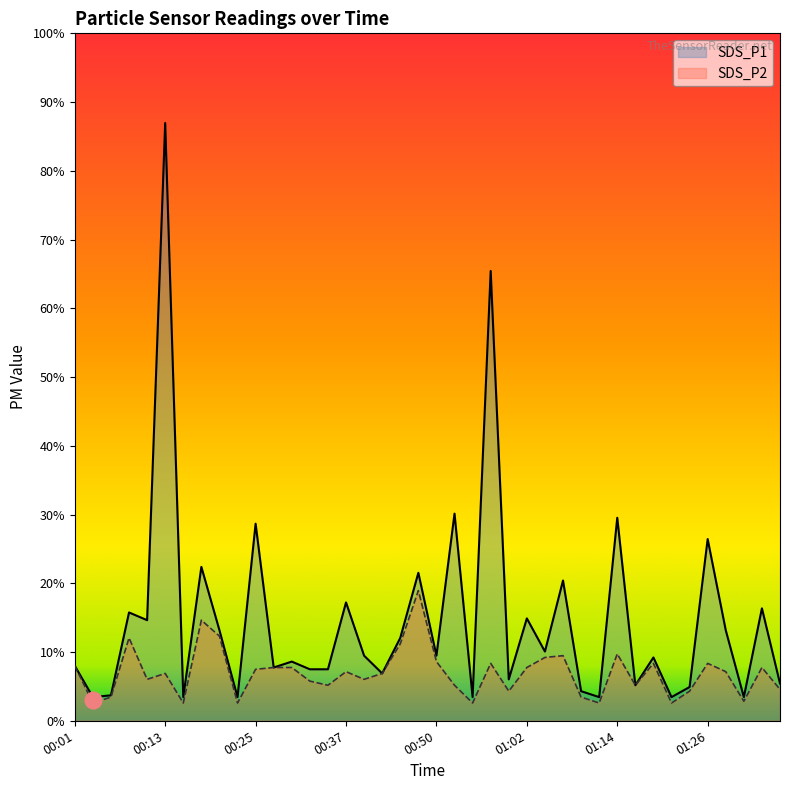

What are all the series names shown in the legend?

SDS_P1, SDS_P2